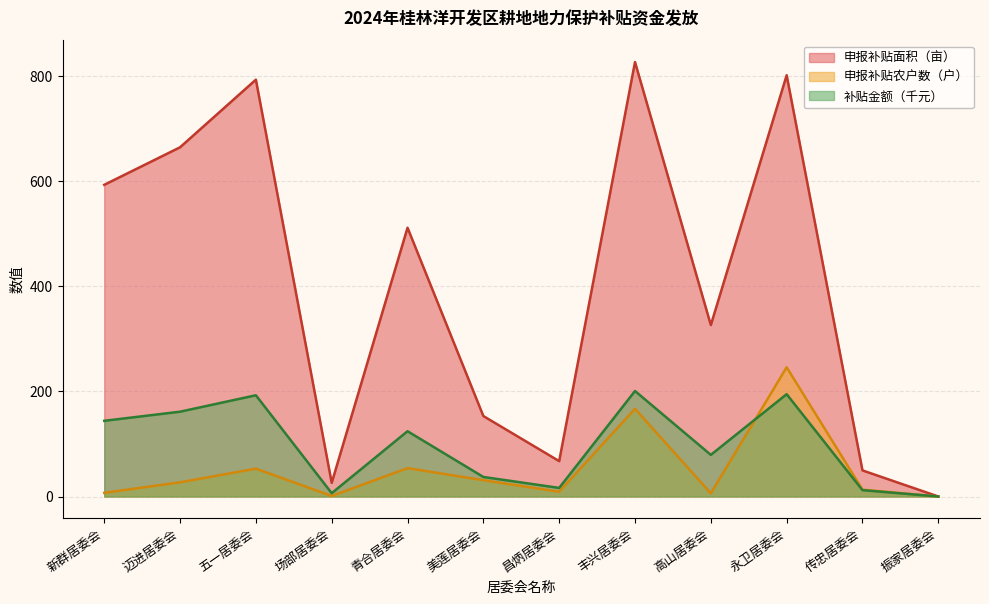

Where does the 申报补贴农户数（户） series first go above 27?

五一居委会